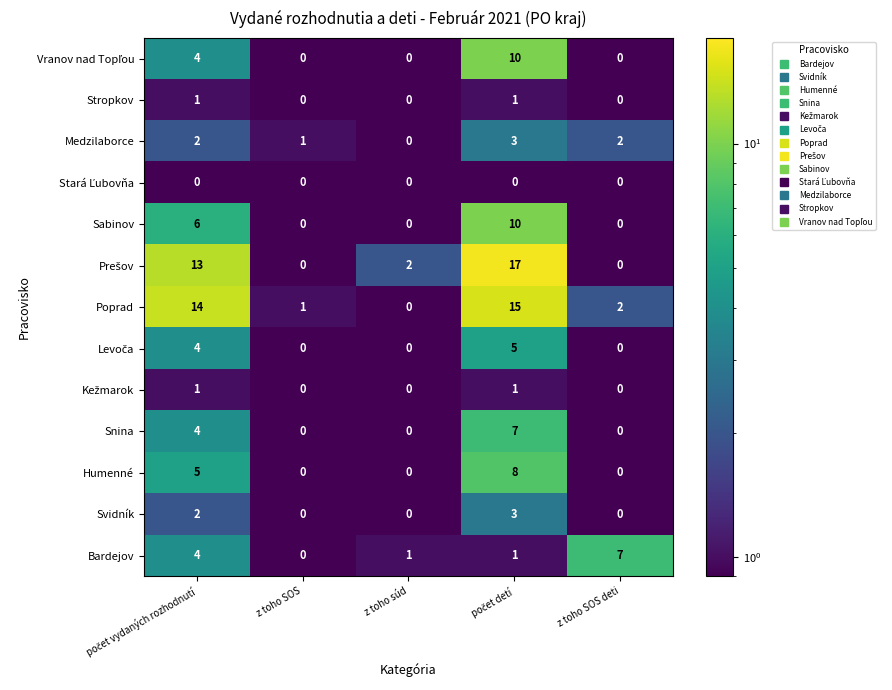

Which series changed the most between z toho SOS and z toho SOS deti?

Bardejov